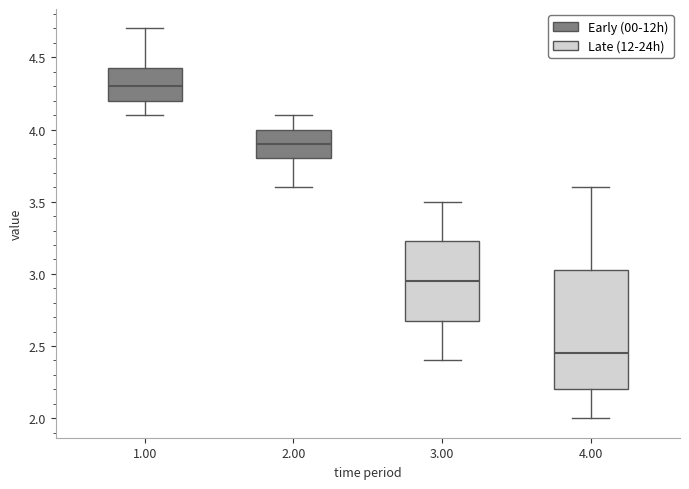

Reading left to right, read every box against the y-axis: the position of its median line, the range the box covers, and the ends of its whiskers. The values are not printed on the chart, so give them approximately, as read against the axis.

1.00: median 4.30, box 4.20 to 4.45, whiskers 4.10 to 4.70
2.00: median 3.90, box 3.80 to 4.00, whiskers 3.60 to 4.10
3.00: median 2.95, box 2.70 to 3.25, whiskers 2.40 to 3.50
4.00: median 2.45, box 2.20 to 3.05, whiskers 2.00 to 3.60